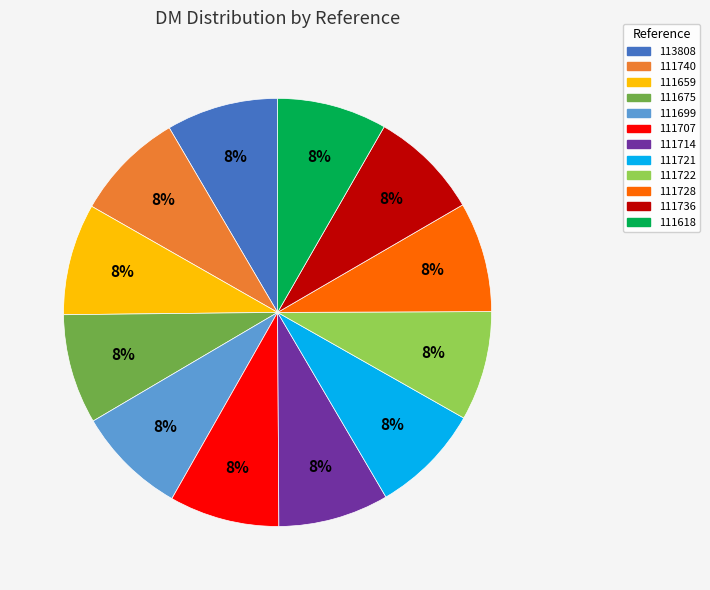

What is the ratio of the value at 111740 to the value at 111699?

1.0